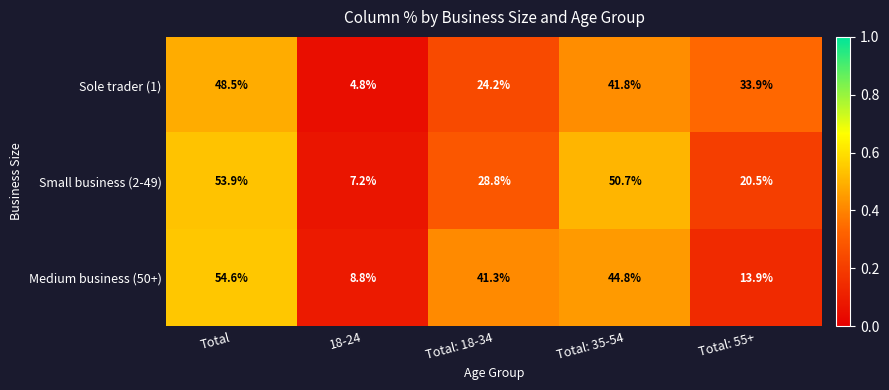

Which series has the widest spread of values?

Small business (2-49)